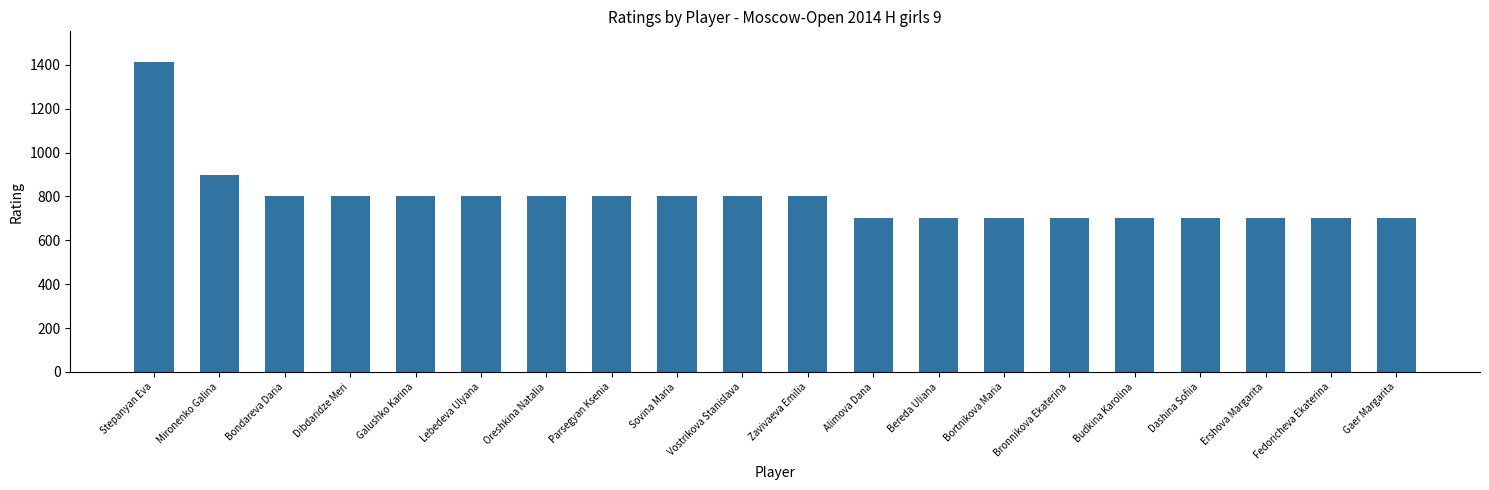

What is the greatest value displayed?

1412